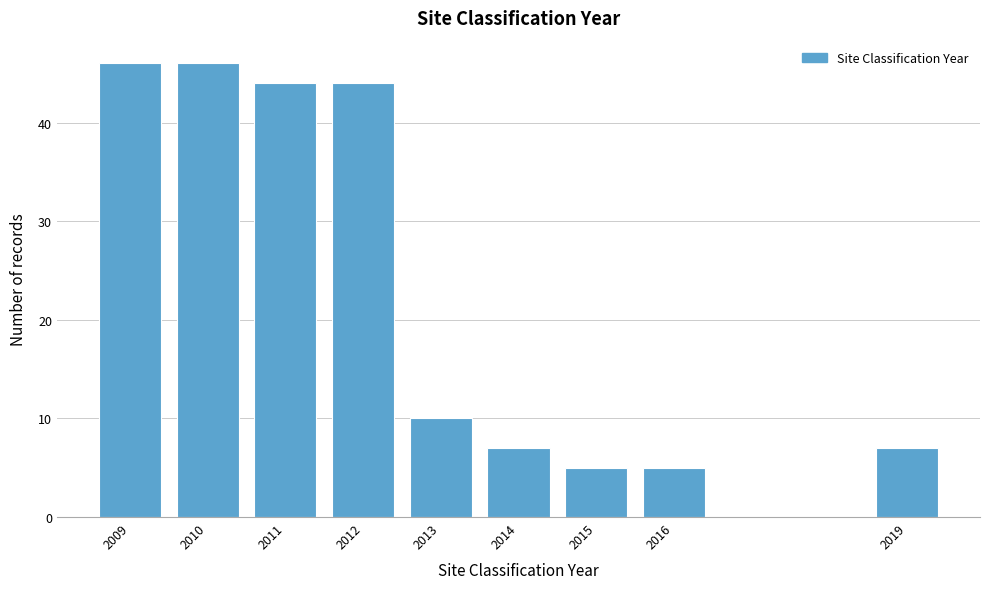

Reading left to right, transcribe all the data shown in this chart.

46	46	44	44	10	7	5	5	7